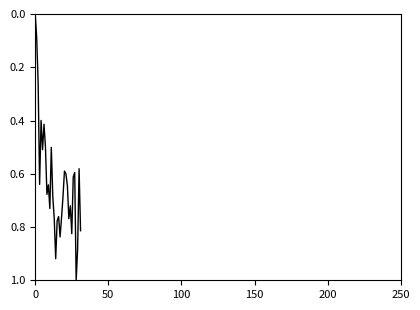

What is the difference between the maximum and minimum values?

1.0